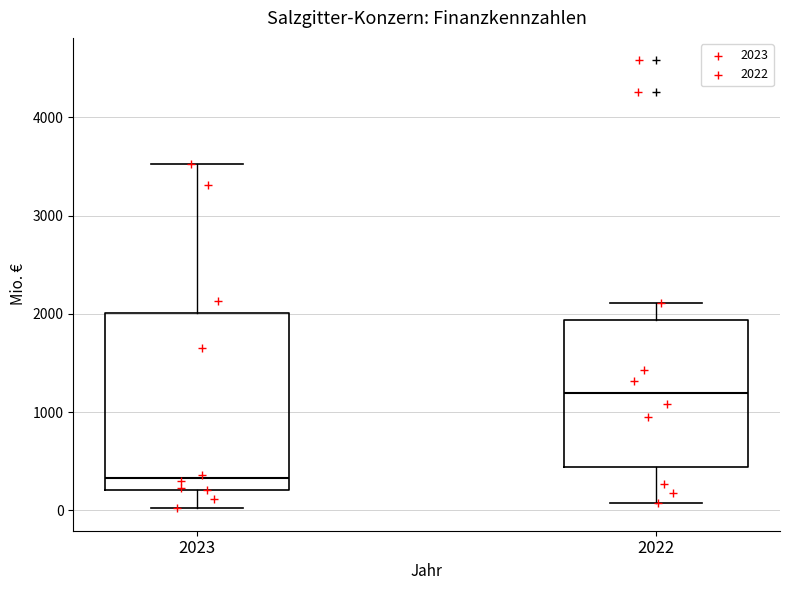

Reading left to right, read every box against the y-axis: the position of its median line, the range the box covers, and the ends of its whiskers. The values are not printed on the chart, so give them approximately, as read against the axis.

2023: median 300, box 200 to 2000, whiskers 0 to 3500
2022: median 1200, box 400 to 1900, whiskers 100 to 2100